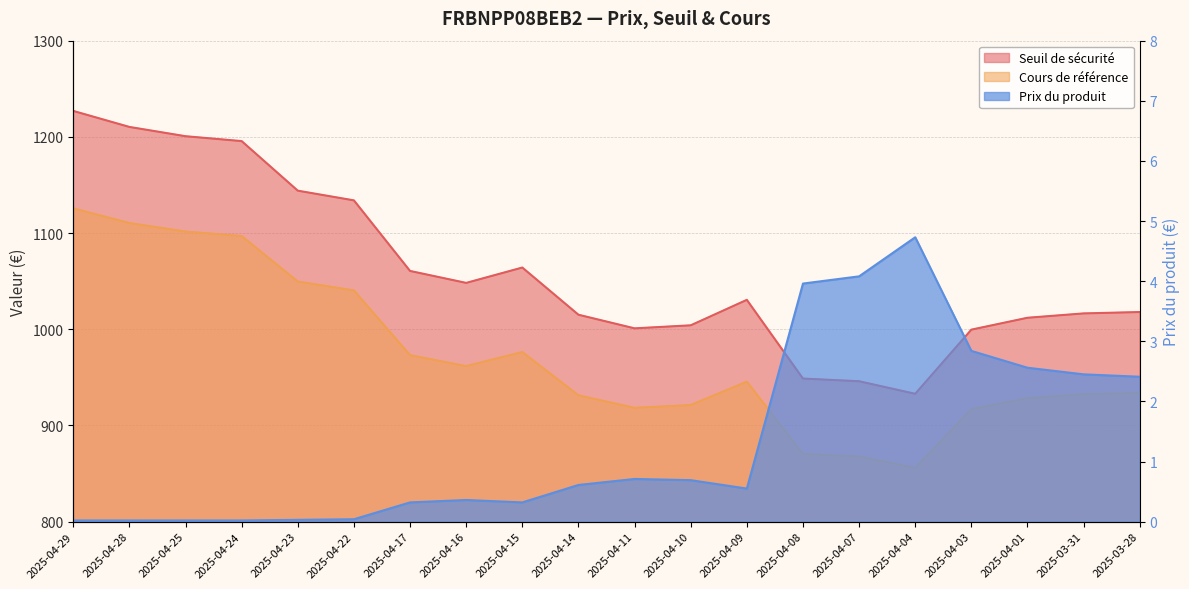

At which label does Seuil de sécurité first exceed 1030?

2025-04-29